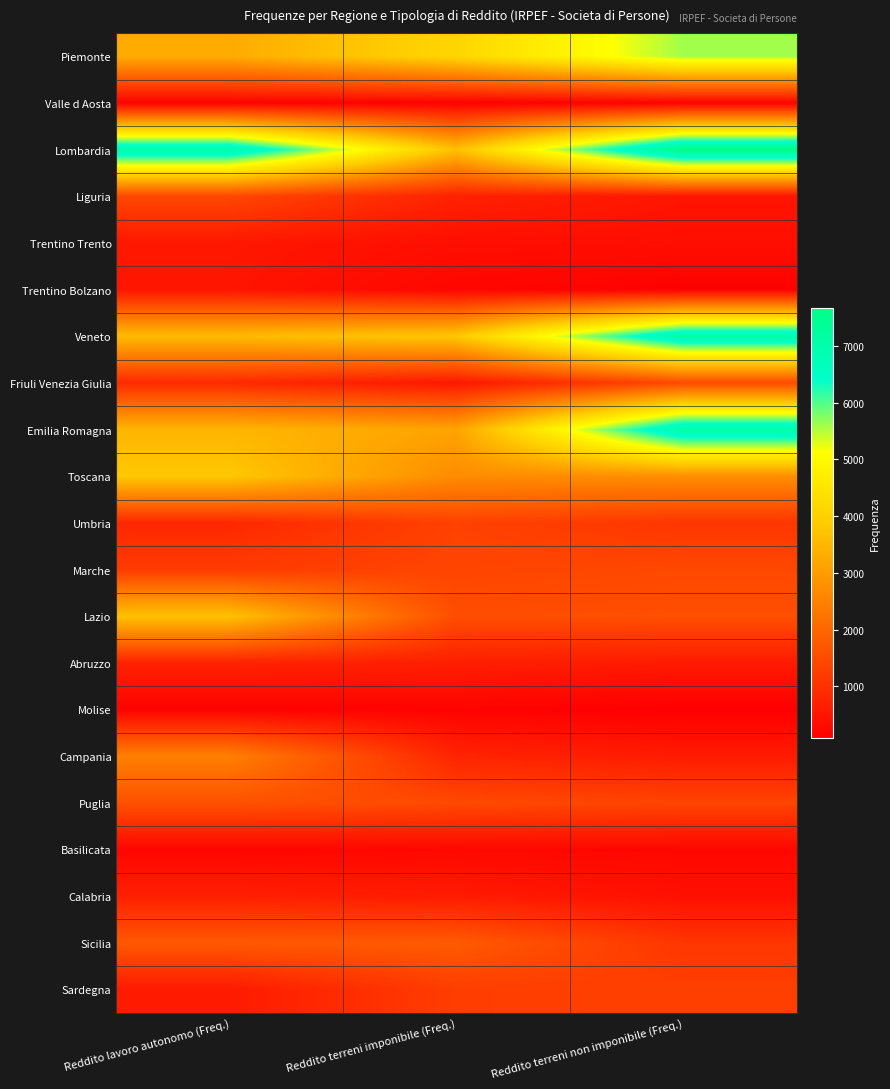

Count the number of data series in this chart.

21